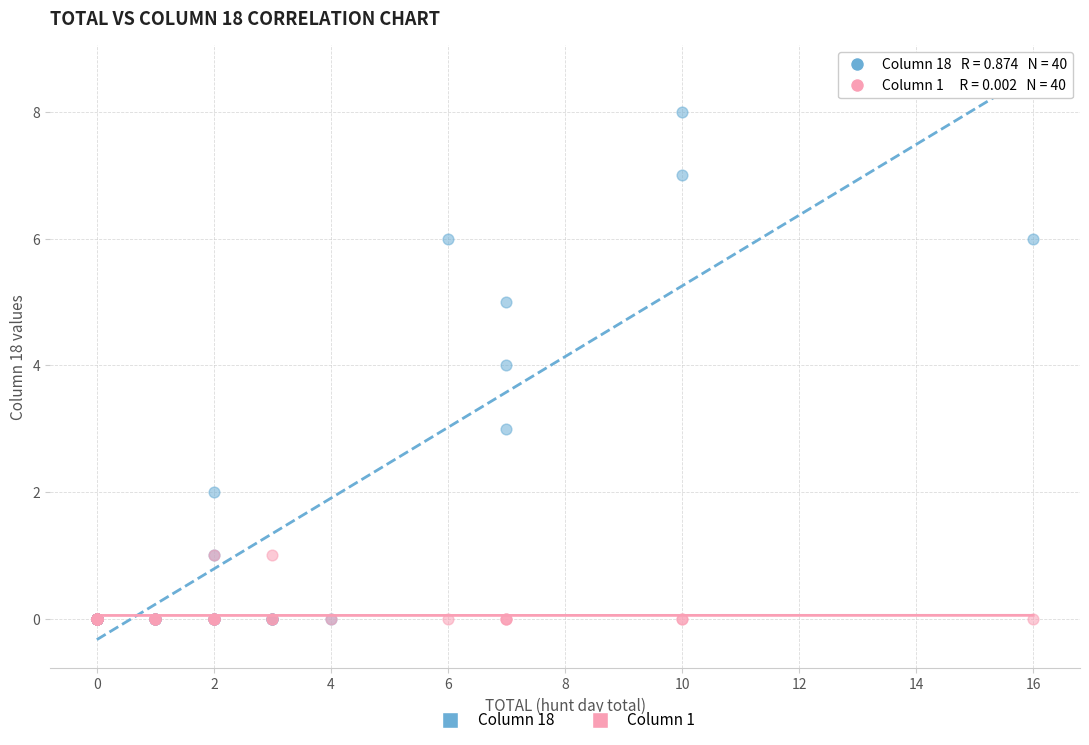

What are all the series names shown in the legend?

Column 18, Column 1